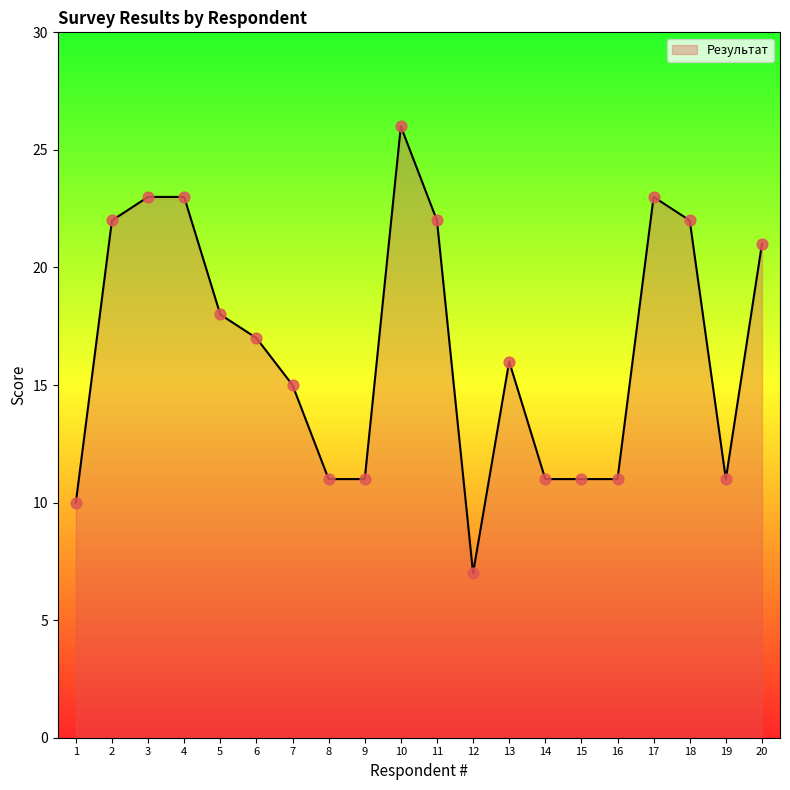

What is the ratio of the value at 8 to the value at 20?

0.5